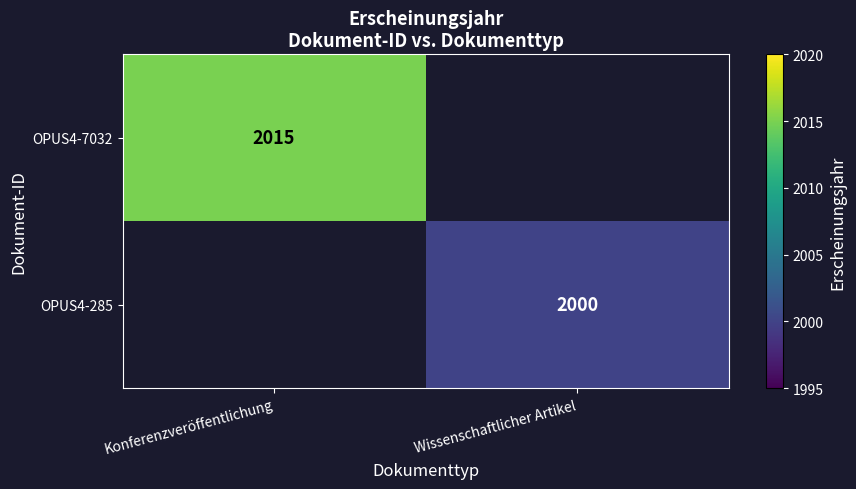

The OPUS4-7032 series shows 1360.1 at Konferenzveröffentlichung. True or false?

False